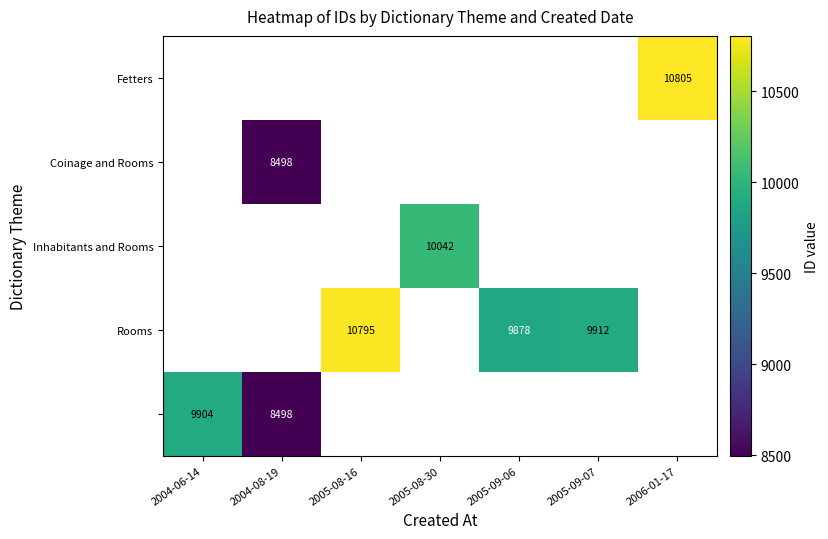

What is the sum of the Rooms values at 2005-09-06 and 2005-08-16?

20673